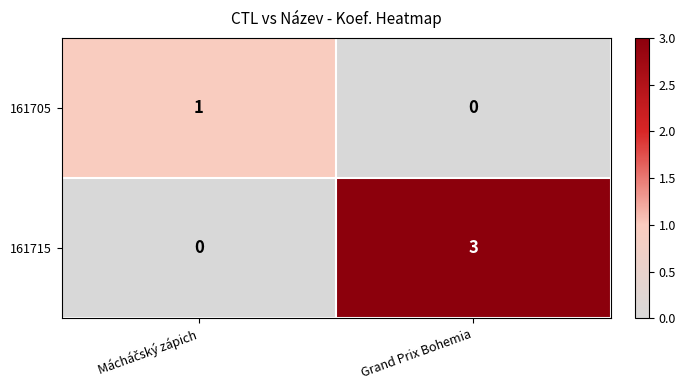

The 161715 series shows 3 at Grand Prix Bohemia. True or false?

True